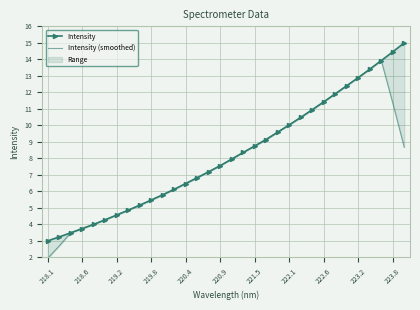

The Intensity series shows 10.5 at 22. True or false?

True